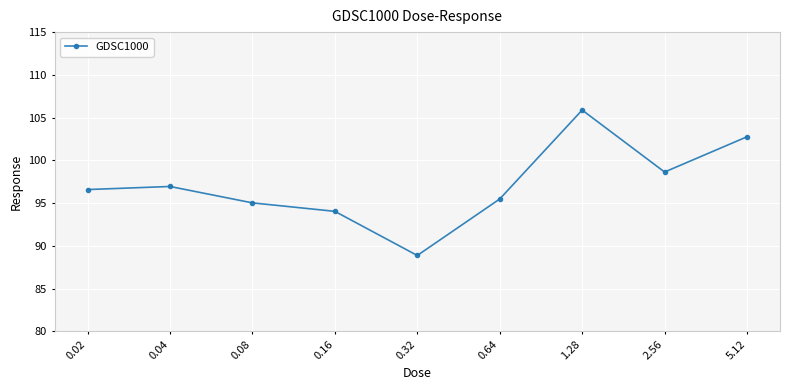

Rank the categories by value from lowest to highest.

0.32, 0.16, 0.08, 0.64, 0.02, 0.04, 2.56, 5.12, 1.28